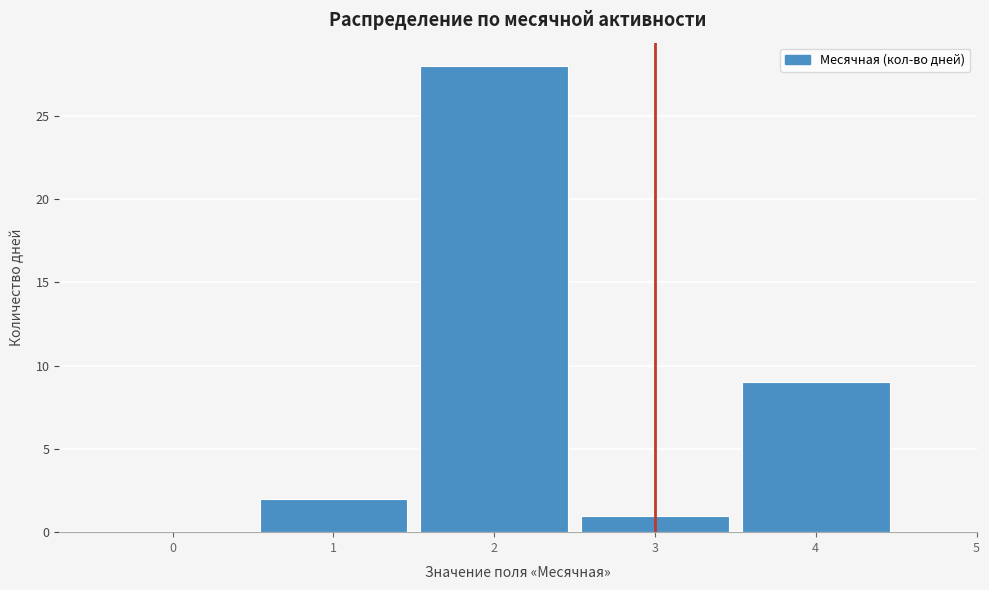

Reading left to right, transcribe this chart: for each bar, give the range it covers on the x-axis and its height. The values are not printed on the chart, so give them approximately, as read against the axis.

-0.5 to 0.5: 0
0.5 to 1.5: 2
1.5 to 2.5: 28
2.5 to 3.5: 1
3.5 to 4.5: 9